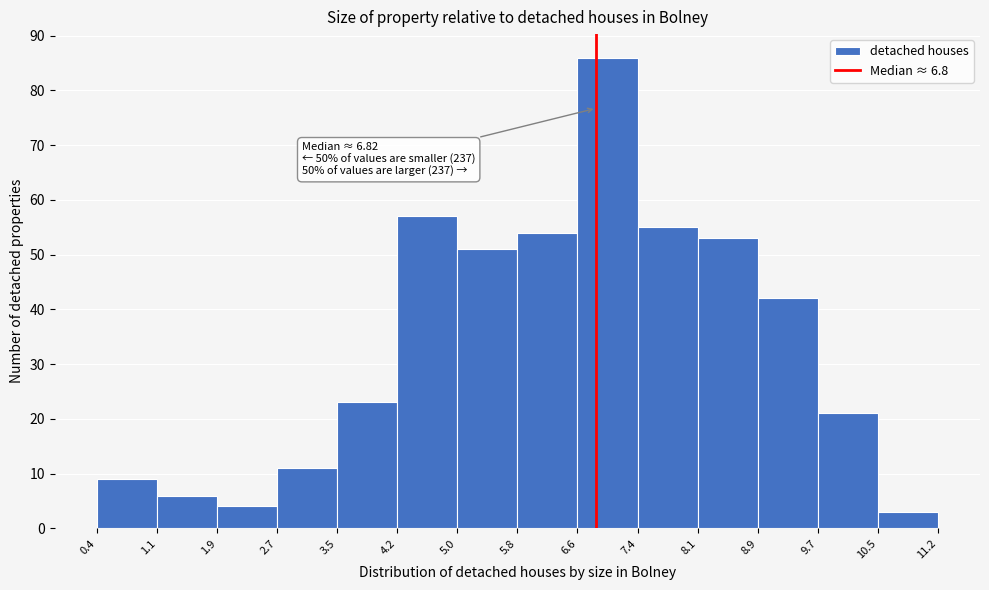

Over which range of the x-axis is the bar tallest?

6.6 to 7.4